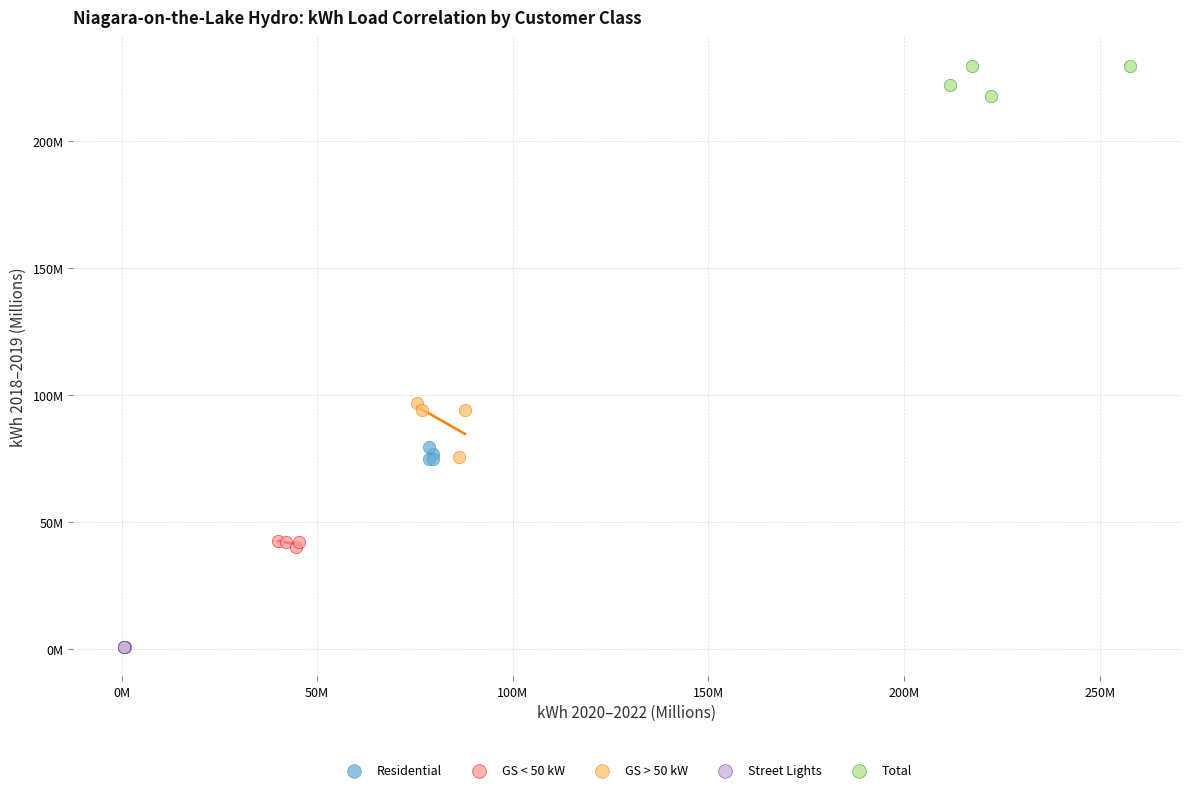

Which series has the largest Y range (max minus min)?

GS > 50 kW